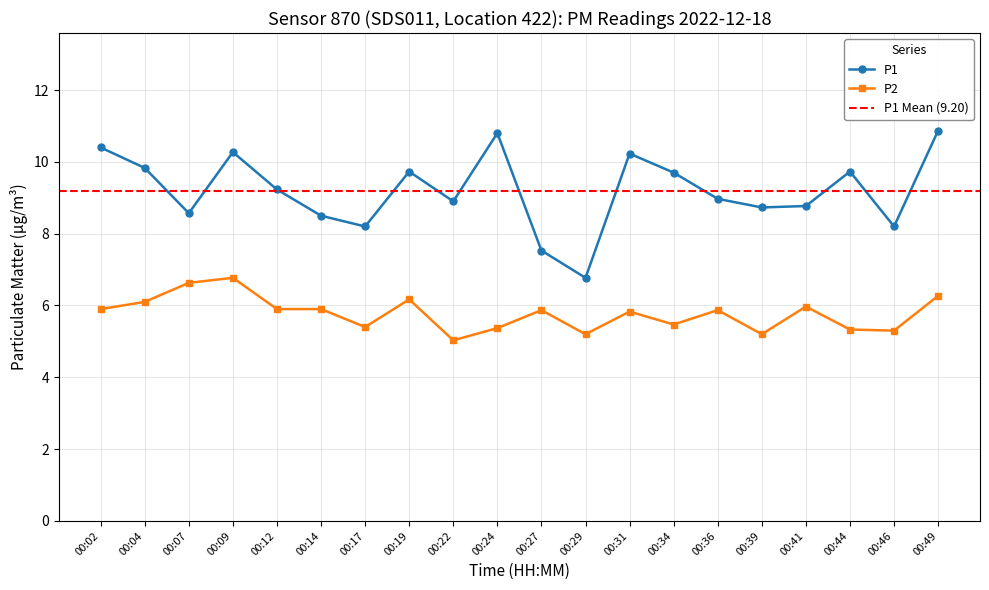

Reading left to right, list all the values displayed in this chart.

P1: 00:02=10.4	00:04=9.8	00:07=8.6	00:09=10.3	00:12=9.2	00:14=8.5	00:17=8.2	00:19=9.7	00:22=8.9	00:24=10.8	00:27=7.5	00:29=6.8	00:31=10.2	00:34=9.7	00:36=9.0	00:39=8.7	00:41=8.8	00:44=9.7	00:46=8.2	00:49=10.9
P2: 00:02=5.9	00:04=6.1	00:07=6.6	00:09=6.8	00:12=5.9	00:14=5.9	00:17=5.4	00:19=6.2	00:22=5.0	00:24=5.4	00:27=5.9	00:29=5.2	00:31=5.8	00:34=5.5	00:36=5.9	00:39=5.2	00:41=6.0	00:44=5.3	00:46=5.3	00:49=6.3